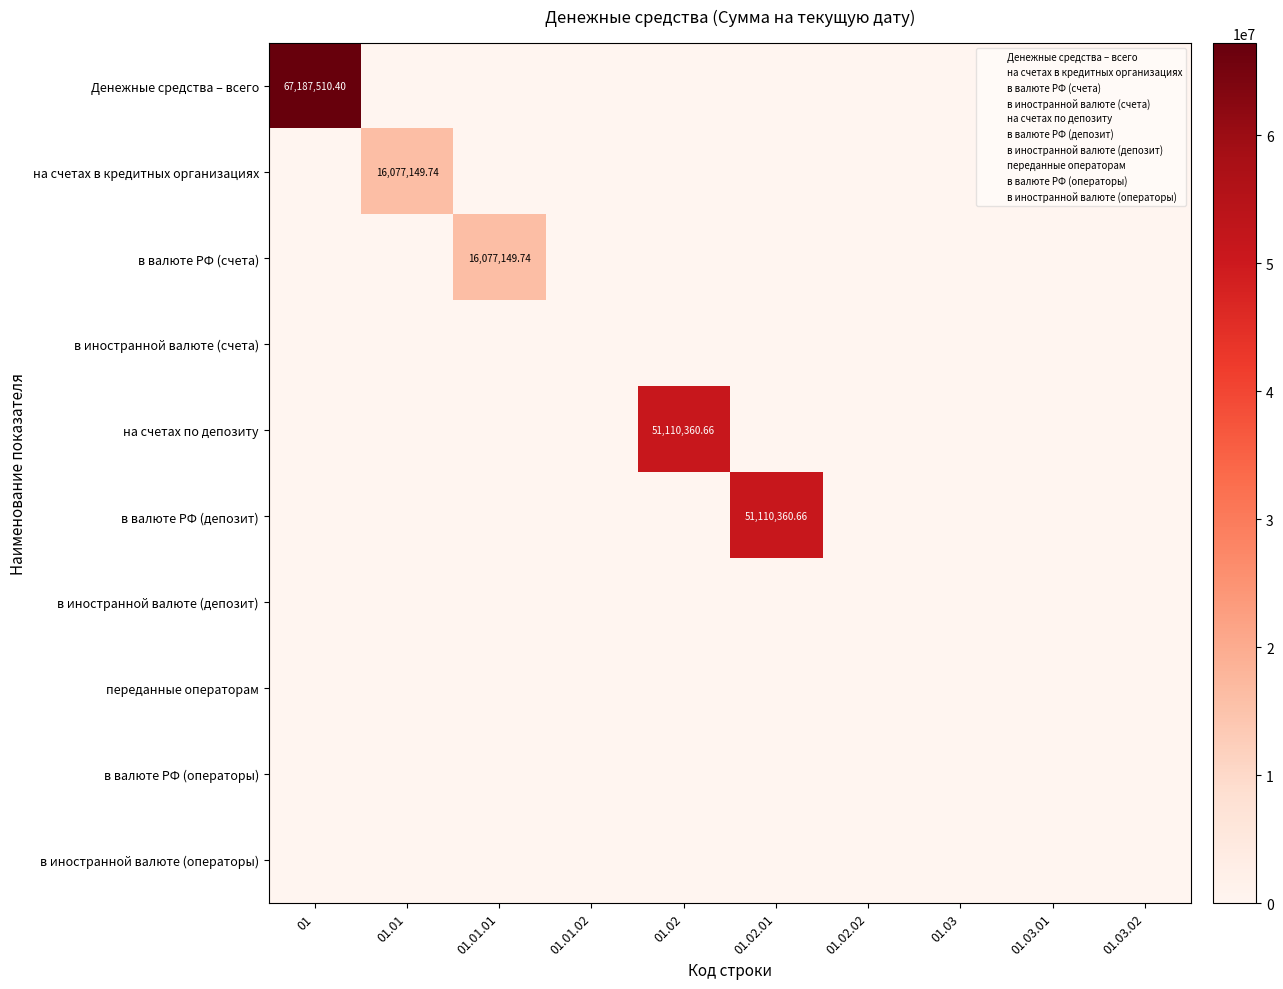

How many values in в валюте РФ (счета) are above zero?

1